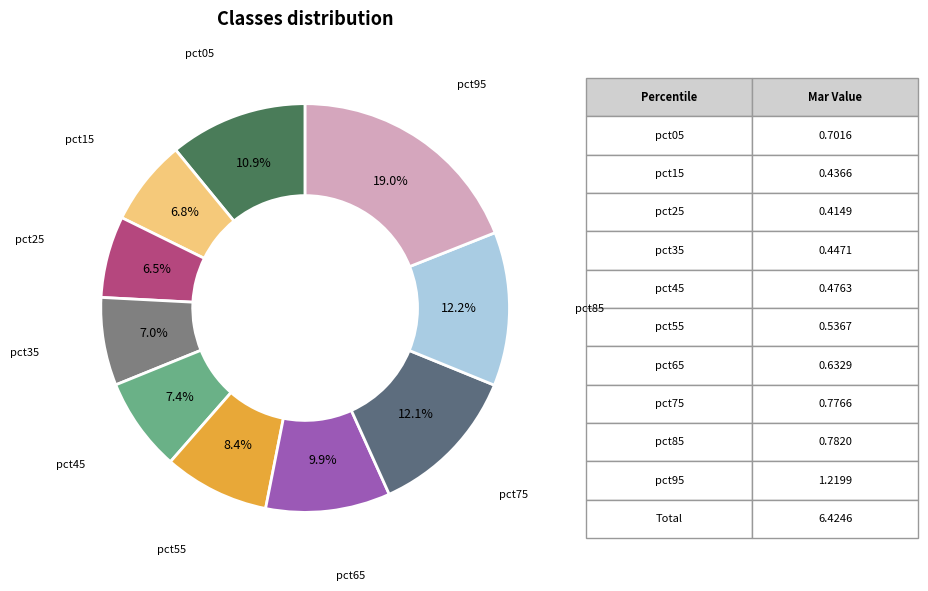

What percentage is the pct35 slice, to the nearest percent?

7%